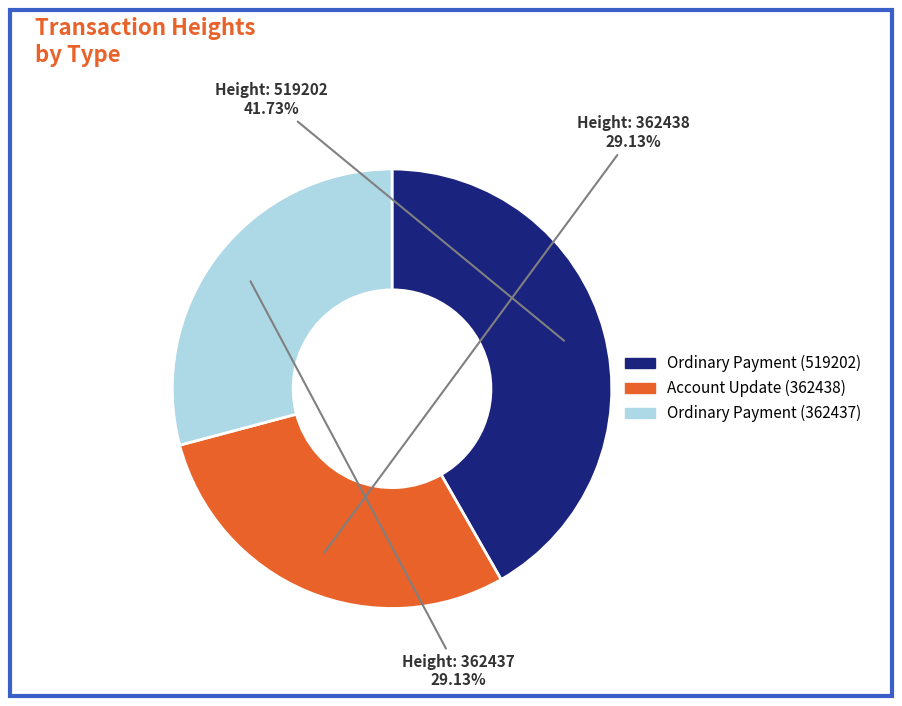

To the nearest percent, what is the difference between the largest and smallest slice percentages?

13%